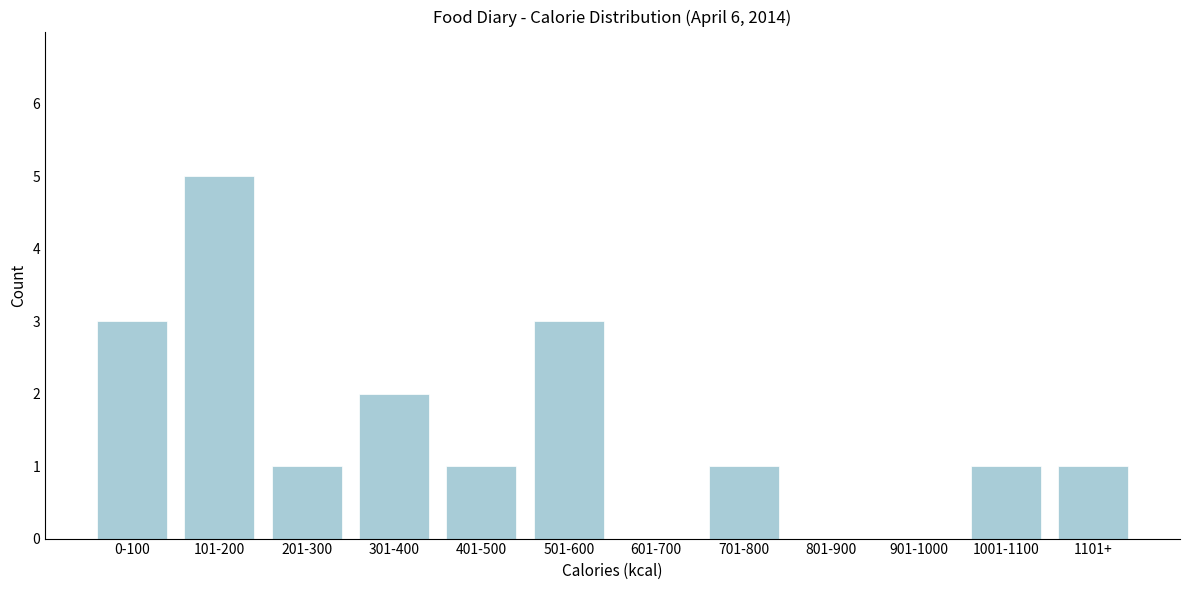

Reading right to left, what are all the values shown in this chart?

1101+=1	1001-1100=1	901-1000=0	801-900=0	701-800=1	601-700=0	501-600=3	401-500=1	301-400=2	201-300=1	101-200=5	0-100=3